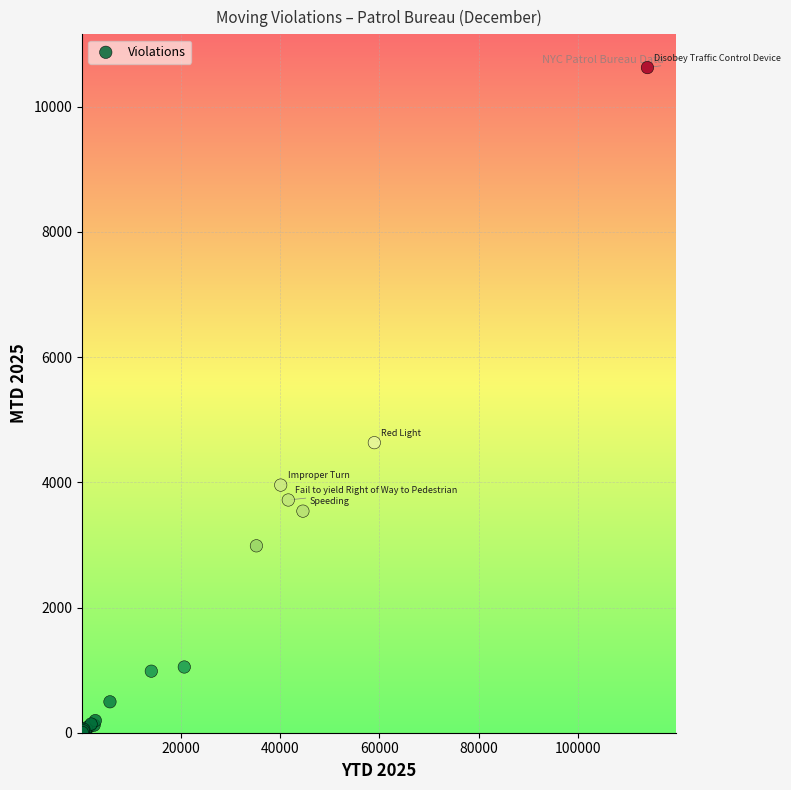

What Y value in the scatter plot is closest to 5313?

4634